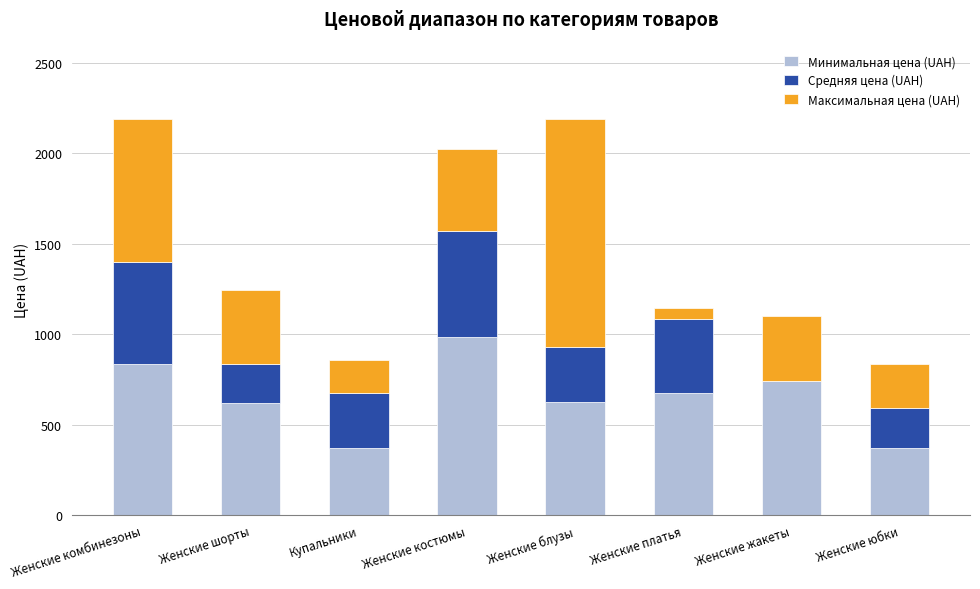

What is the total value across all series at Женские комбинезоны?

2186